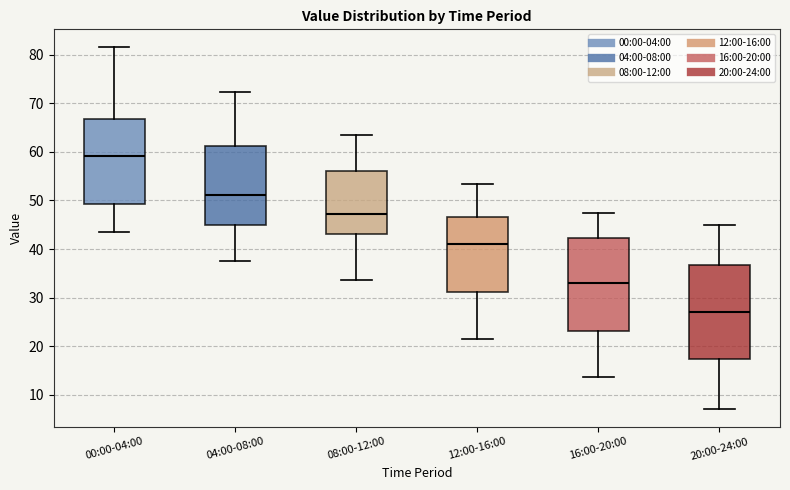

Reading left to right, transcribe this box plot: for each box, give where its median line is, the range the box spans, and where its two whiskers end, as read against the y-axis. The values are not printed on the chart, so give them approximately, as read against the axis.

00:00-04:00: median 59, box 49 to 67, whiskers 44 to 81
04:00-08:00: median 51, box 45 to 61, whiskers 38 to 72
08:00-12:00: median 47, box 43 to 56, whiskers 34 to 63
12:00-16:00: median 41, box 31 to 47, whiskers 22 to 53
16:00-20:00: median 33, box 23 to 42, whiskers 14 to 47
20:00-24:00: median 27, box 17 to 37, whiskers 7 to 45